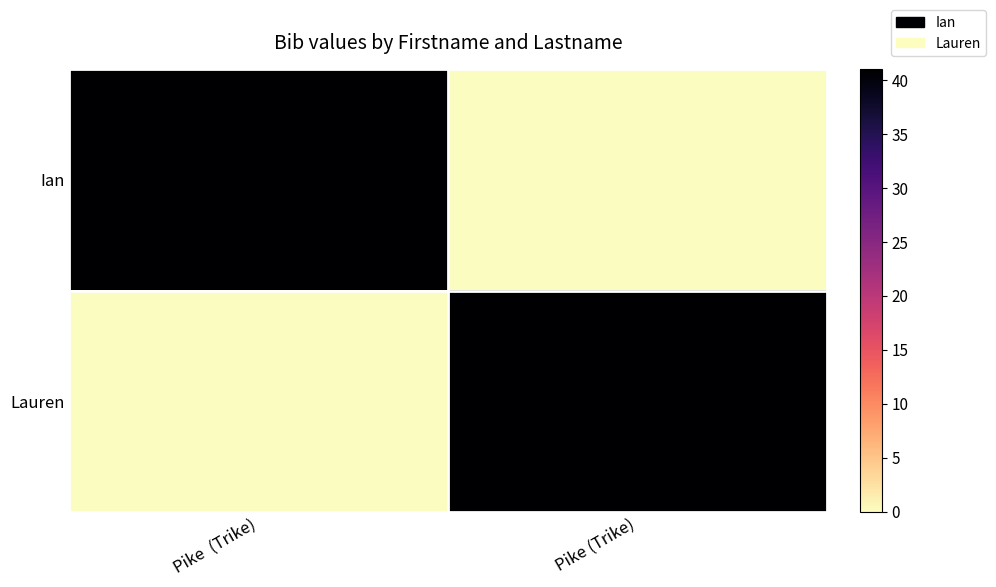

Count the number of data series in this chart.

2